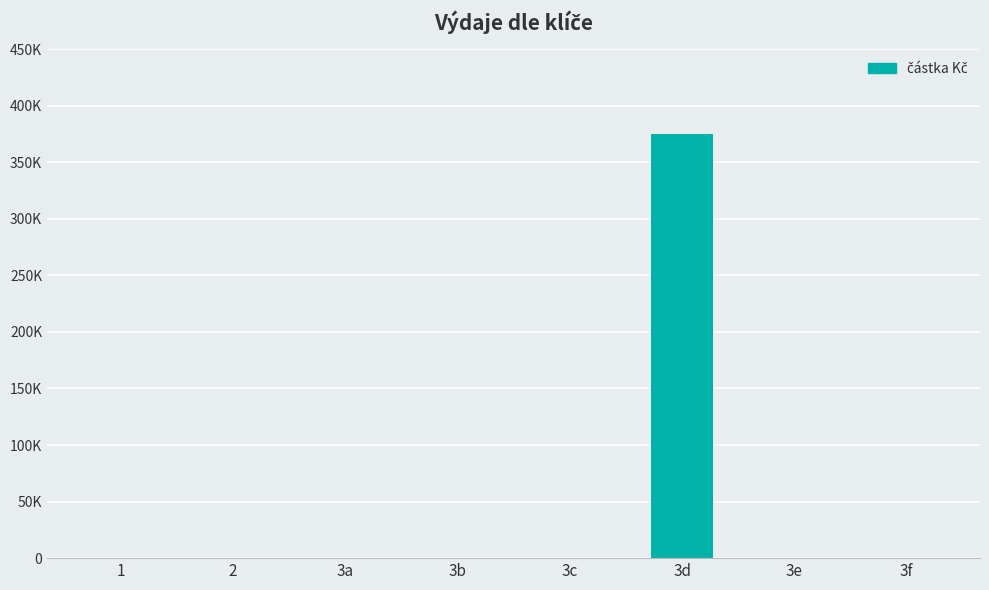

The value at 3a is -210825. True or false?

False